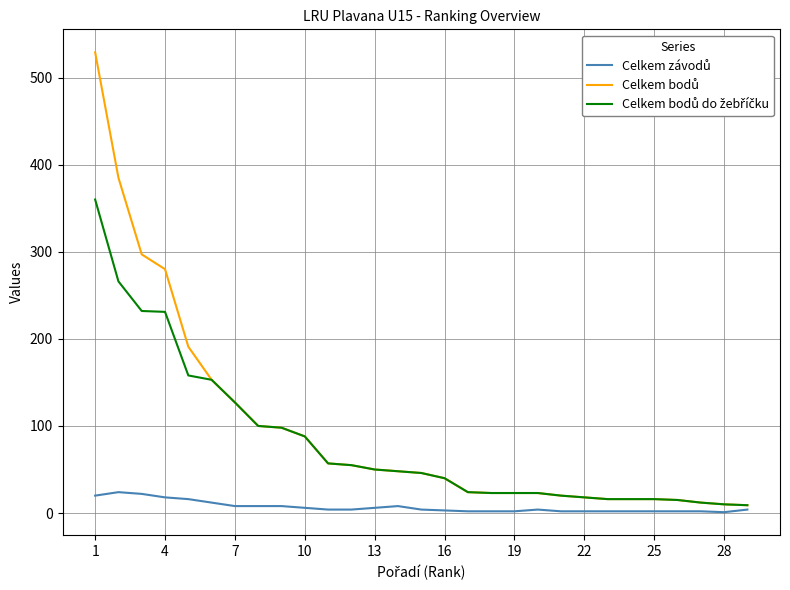

How many lines are shown in the chart?

3